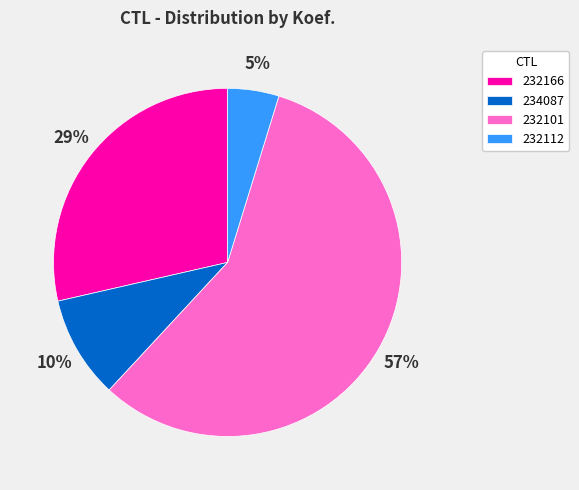

The 234087 slice represents 24% of the pie. True or false?

False